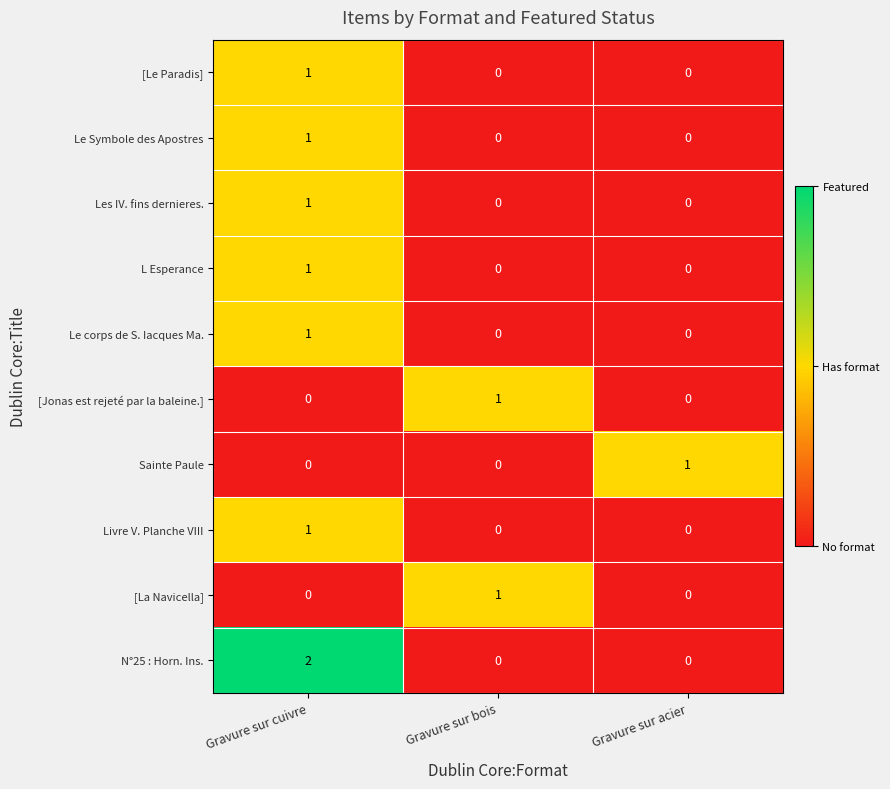

Which series has the largest total across all categories?

N°25 : Horn. Ins.